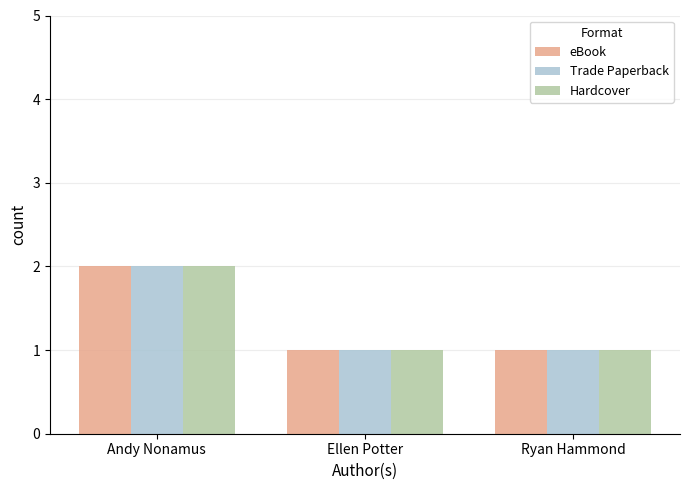

Count the number of data series in this chart.

3